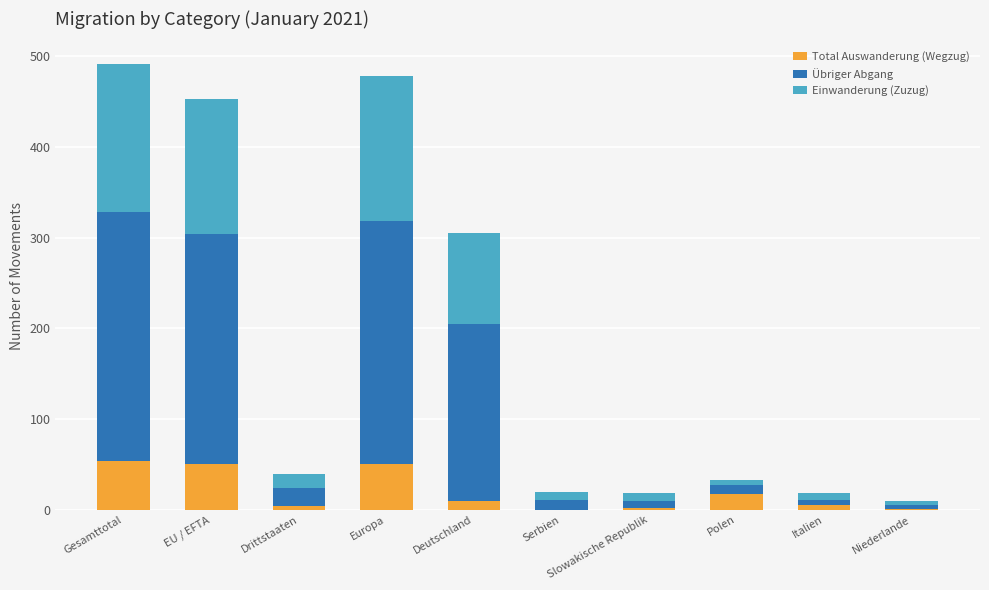

What is the highest value of the Total Auswanderung (Wegzug) series?

54